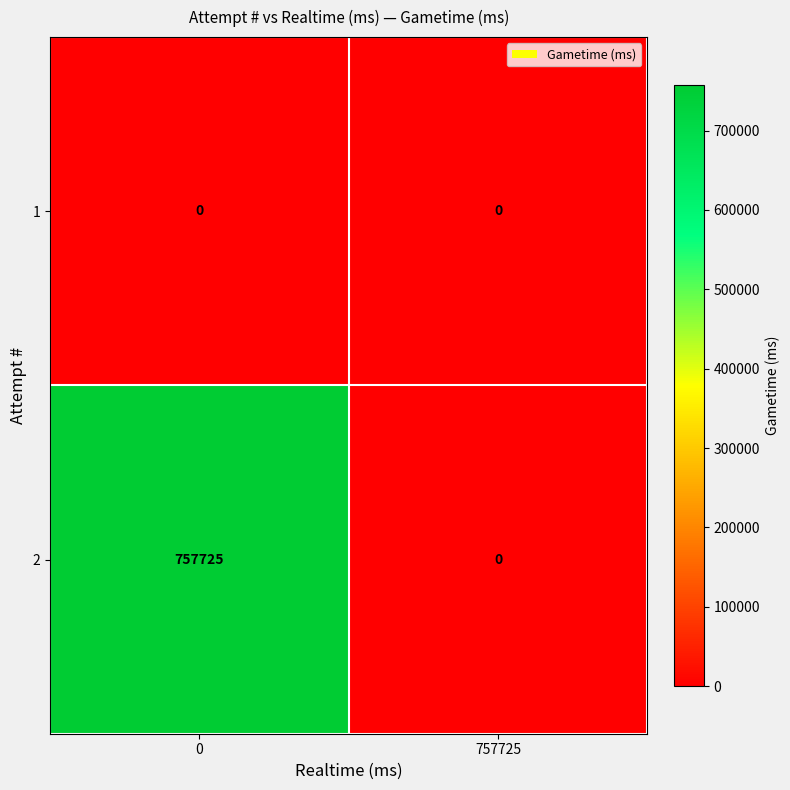

At which label is 2 closest to 378862?

757725